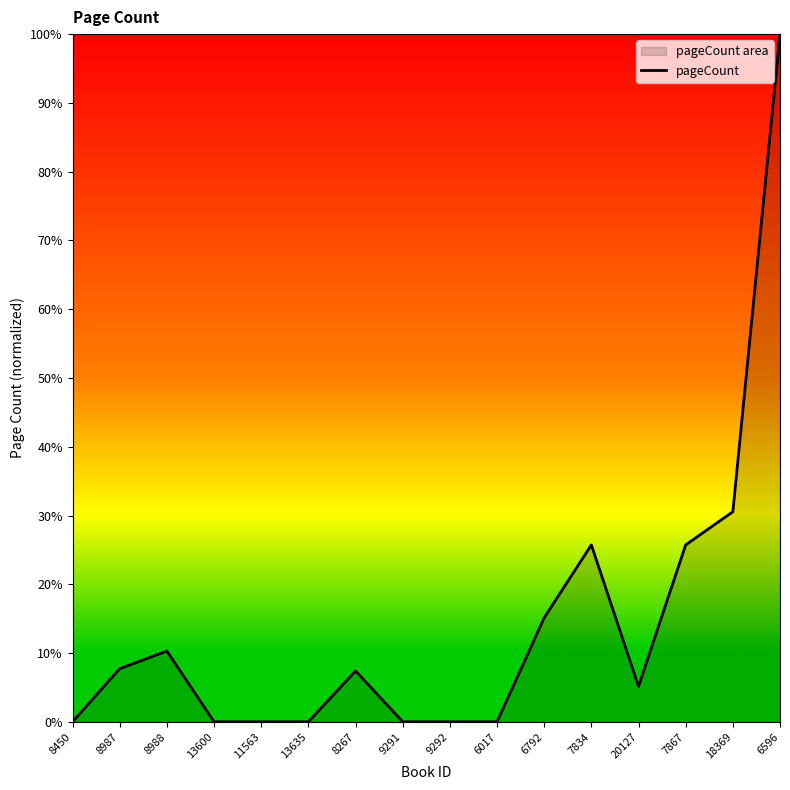

Rank the categories by value from lowest to highest.

8450, 13600, 11563, 13635, 9291, 9292, 6017, 20127, 8267, 8987, 8988, 6792, 7834, 7867, 18369, 6596